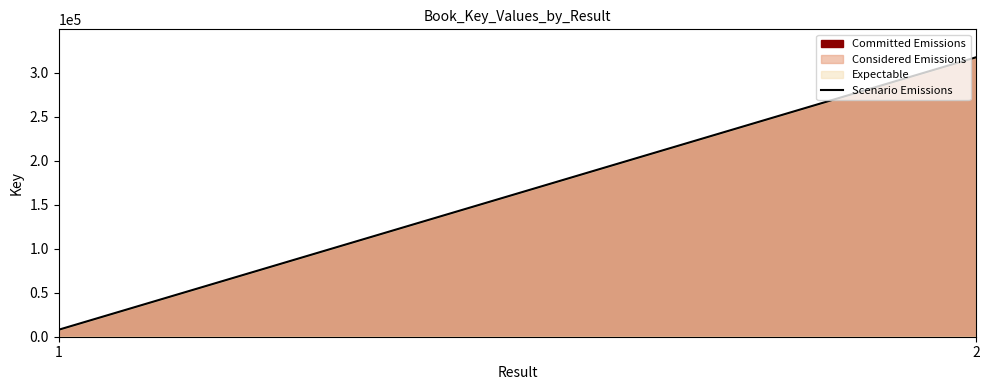

Rank the categories by value from lowest to highest.

1, 2